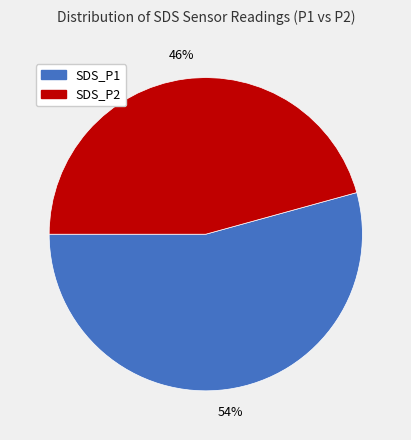

Do SDS_P1 and SDS_P2 together represent more than half of the pie?

Yes